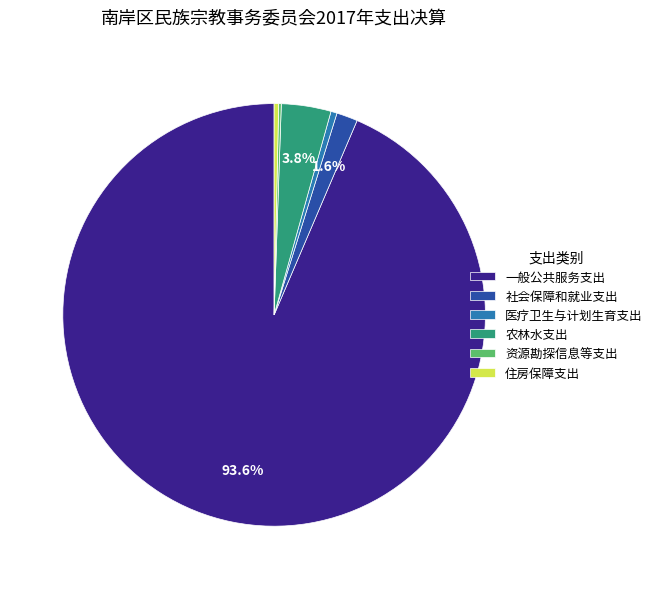

Which category has the biggest portion of the pie?

一般公共服务支出